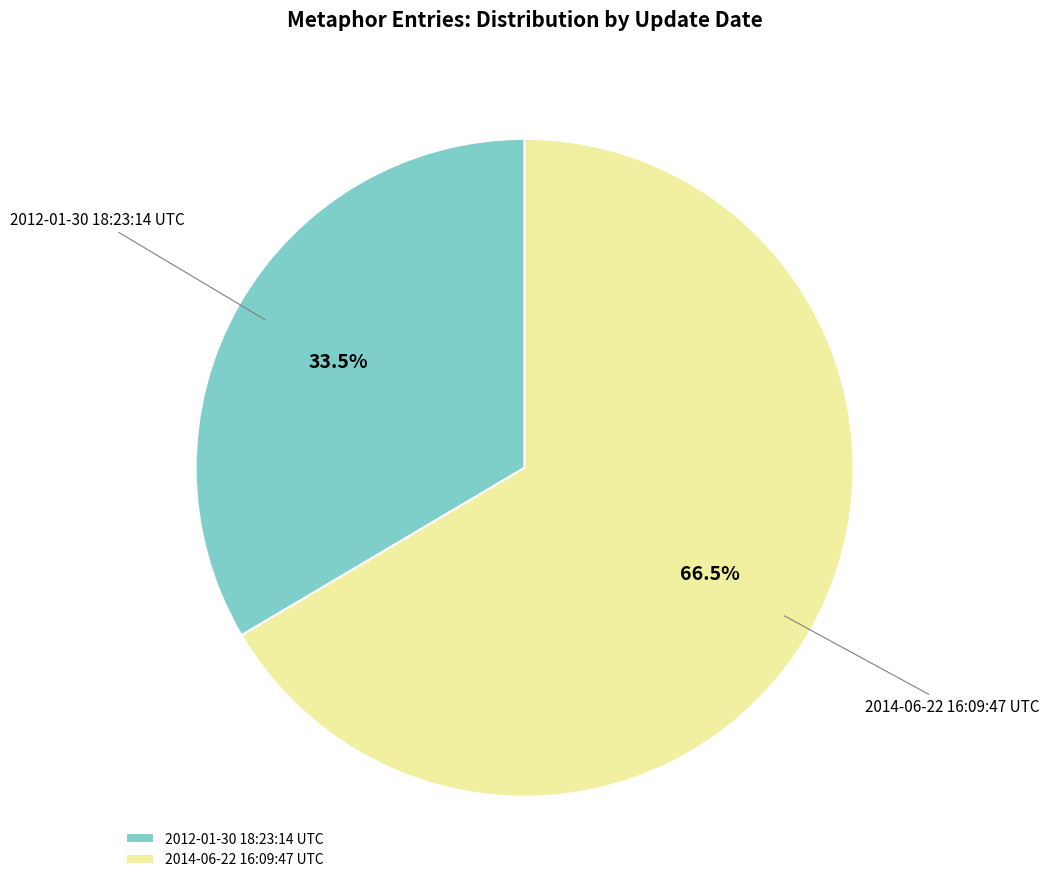

Which slice is the largest?

2014-06-22 16:09:47 UTC